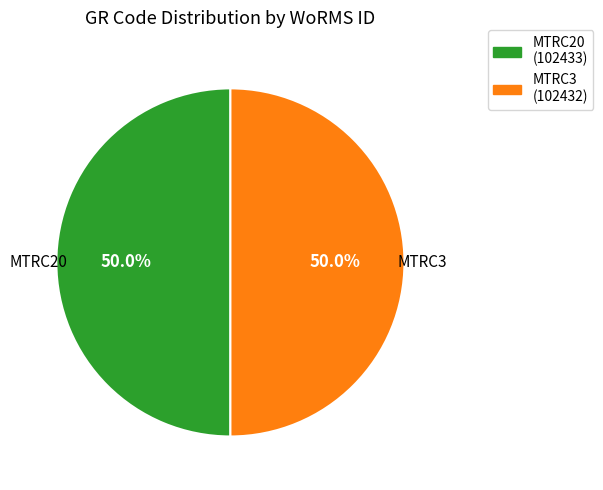

Approximately how many times larger is the value at MTRC20 (102433) compared to MTRC3 (102432)?

1.0